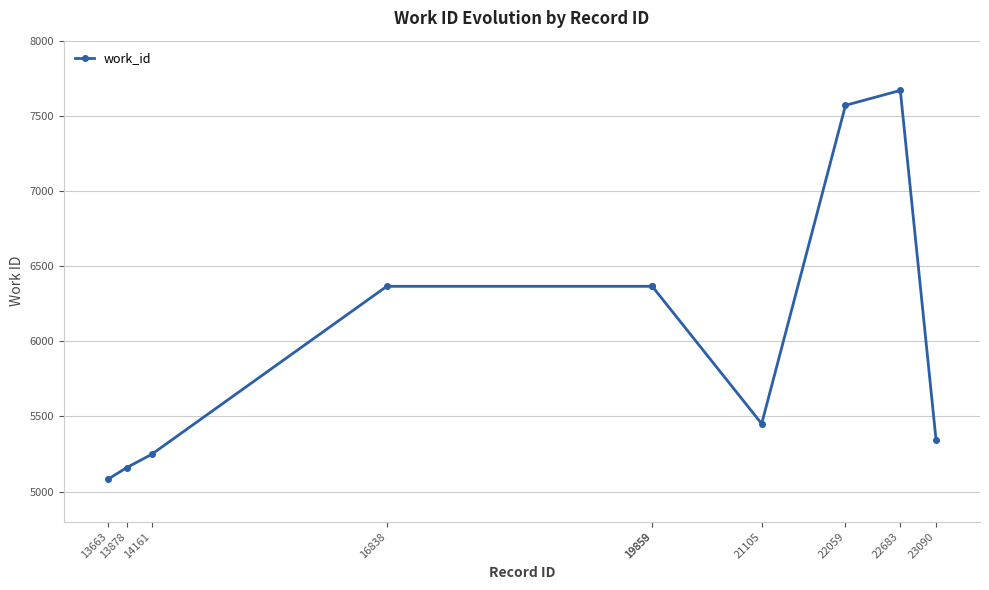

What is the difference between the second highest and minimum values?

2488